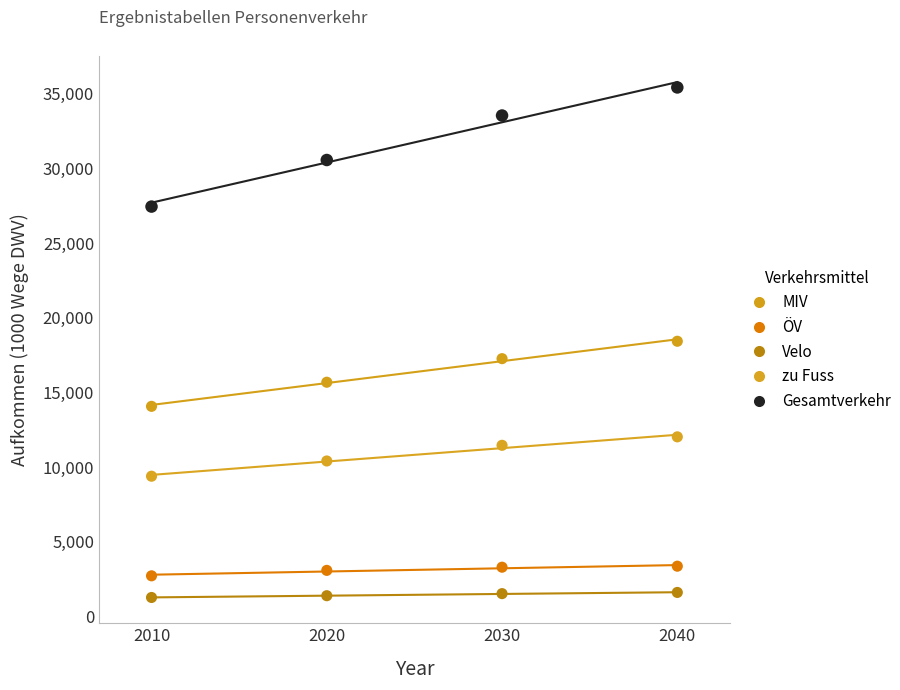

Which series has the widest spread of Y values?

Gesamtverkehr